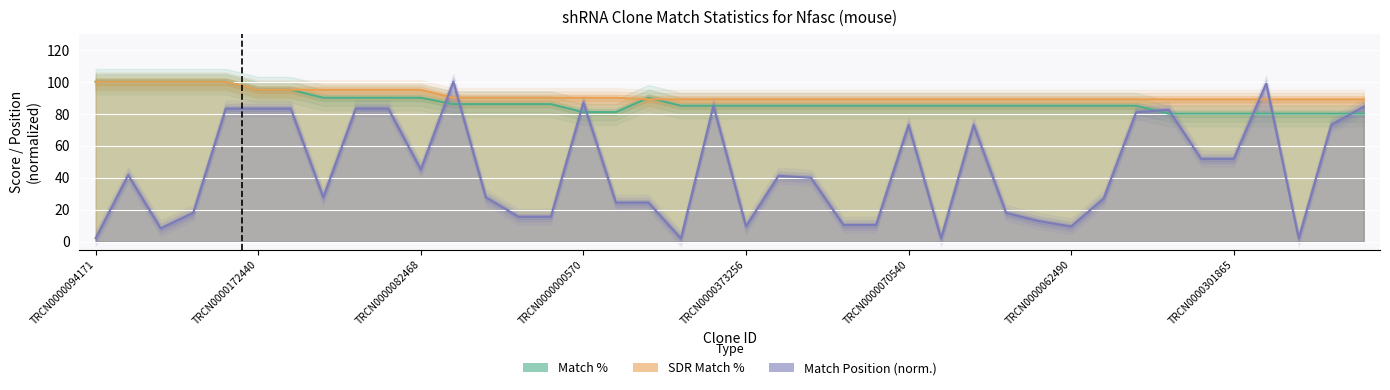

Read the SDR Match % value at TRCN0000249557.

90.0